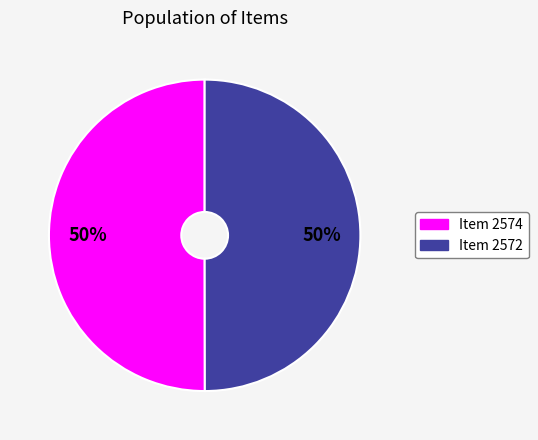

What is the ratio of the value at Item 2574 to the value at Item 2572?

1.0